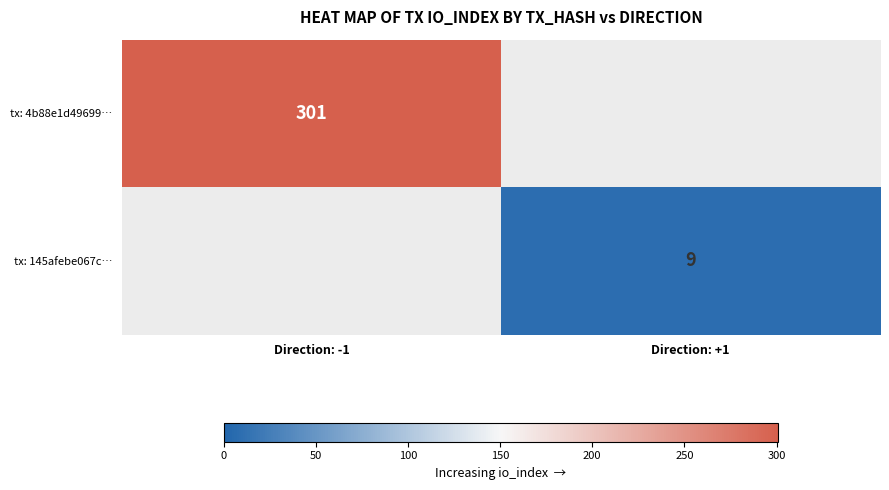

Is the value of tx: 145afebe067c… at Direction: +1 greater than the value of tx: 4b88e1d49699… at Direction: -1?

No